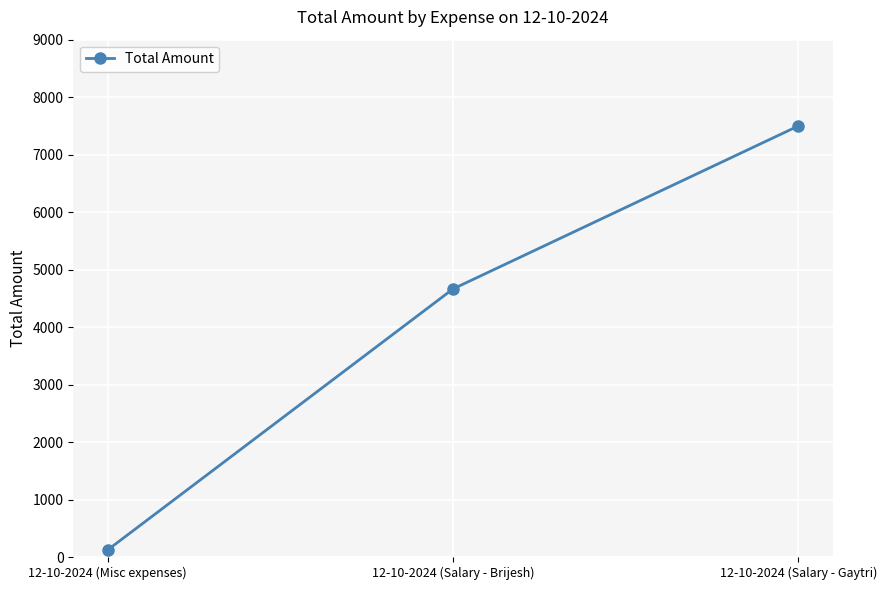

Reading left to right, what are all the values shown in this chart?

12-10-2024 (Misc expenses)=125	12-10-2024 (Salary - Brijesh)=4665	12-10-2024 (Salary - Gaytri)=7500